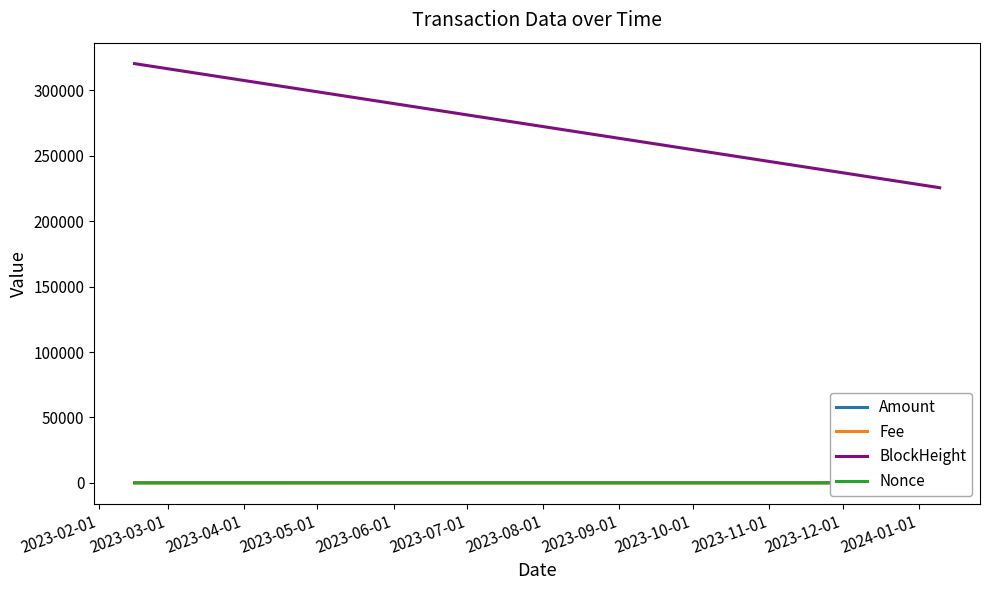

What is the highest value of the BlockHeight series?

320486